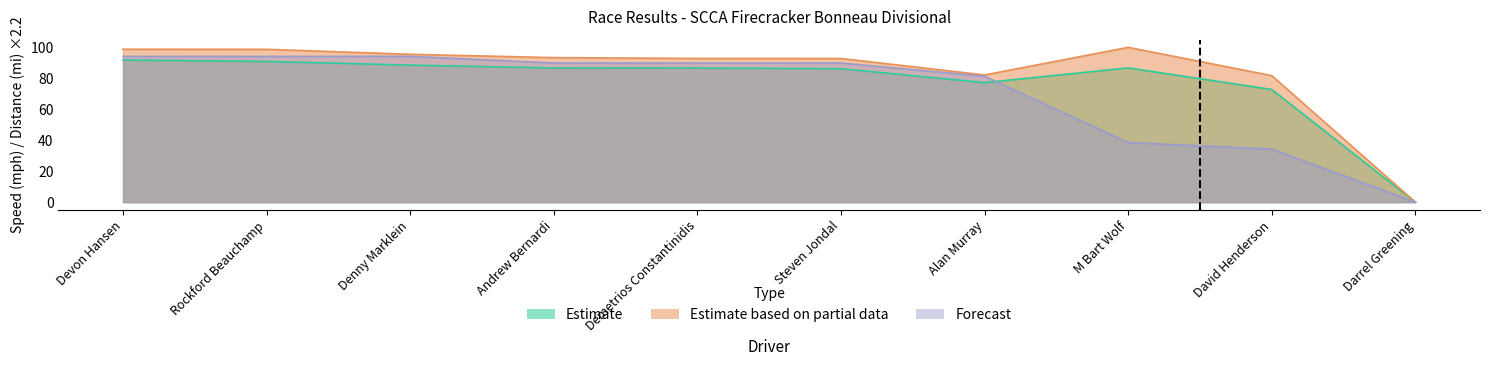

True or false: Total Laps and Best Speed intersect in this chart.

False